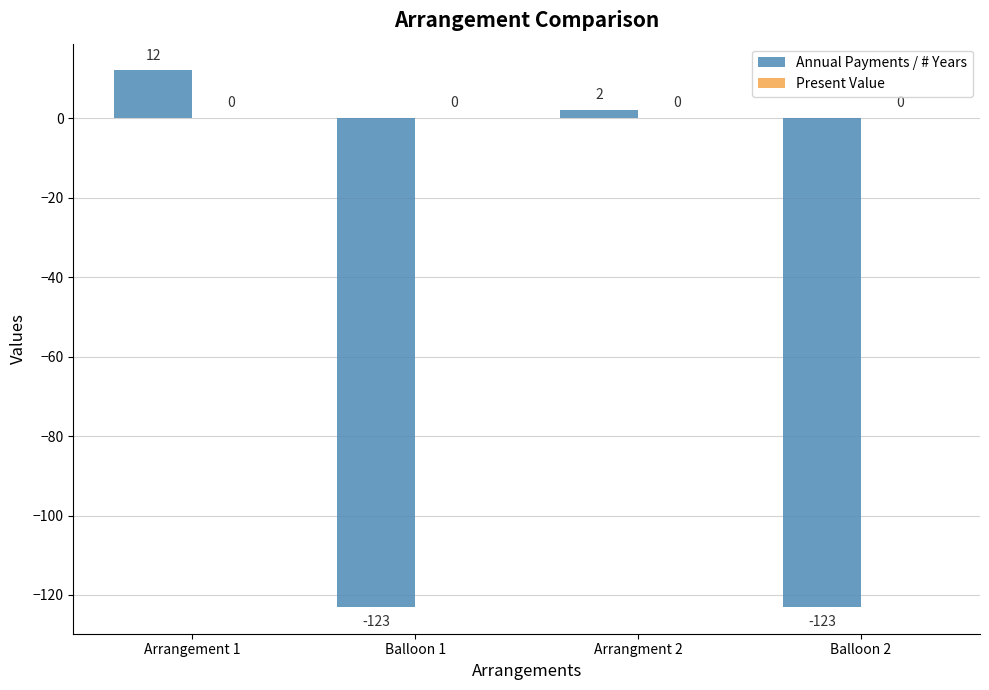

How many positive values are there?

2